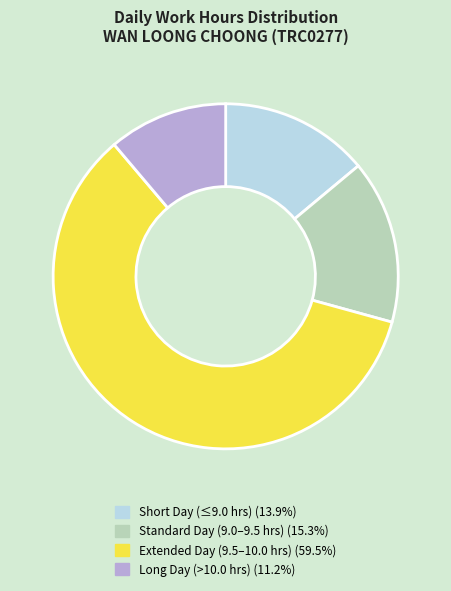

Does Long Day (>10.0 hrs) (11.2%) represent more than half of the total?

No